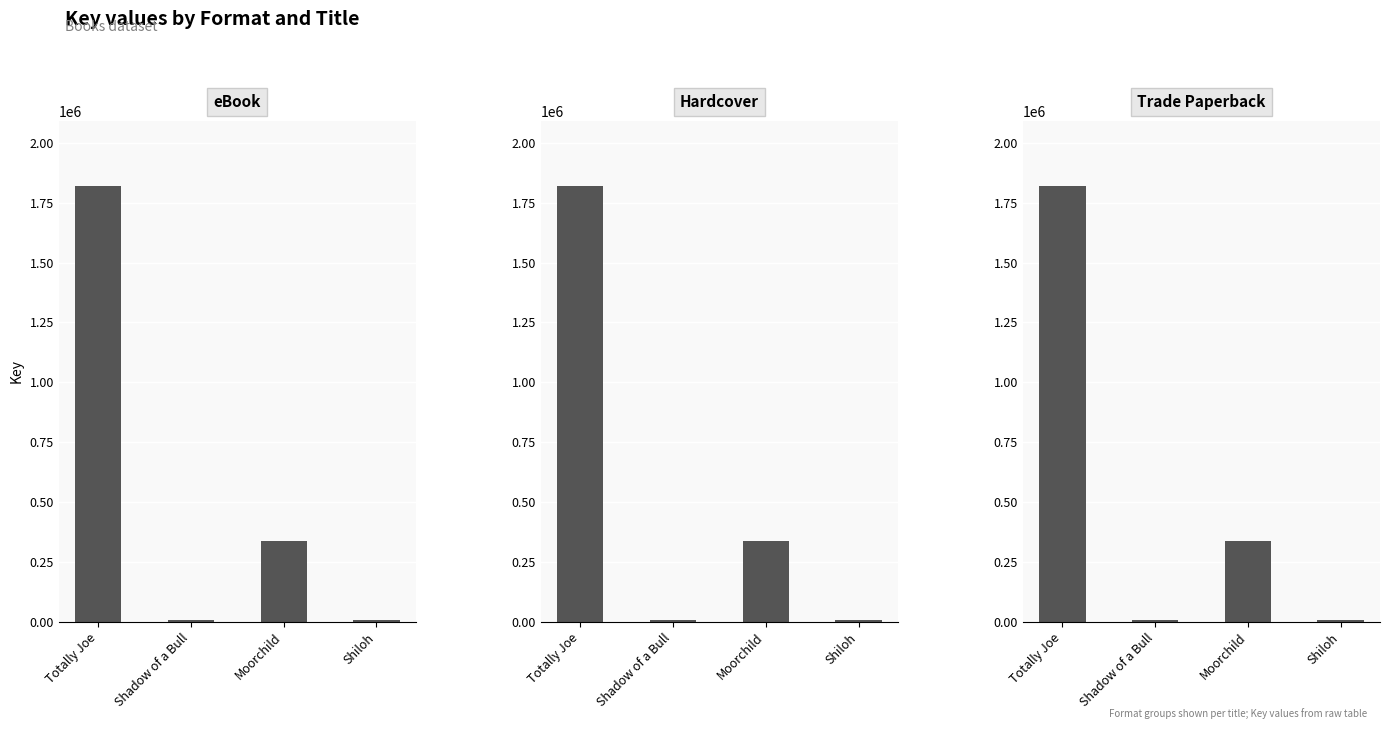

Rank the series at Shadow of a Bull from highest to lowest value.

eBook, Hardcover, Trade Paperback